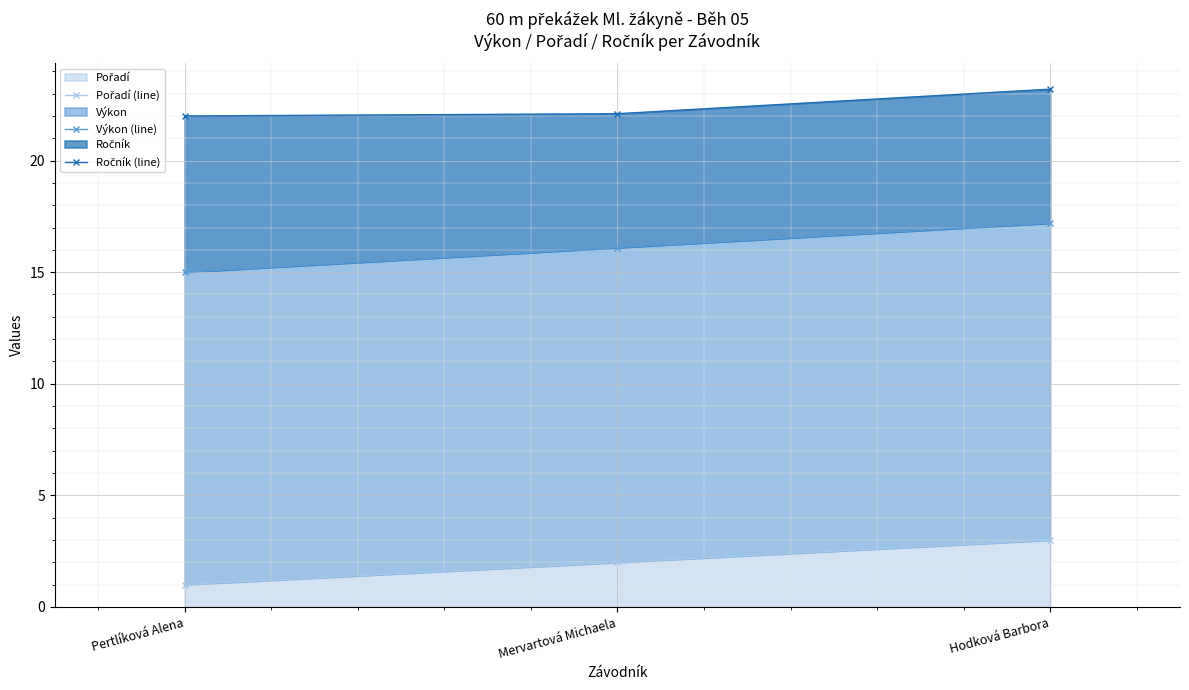

What is the lowest value of the Ročník (line) series?

22.0